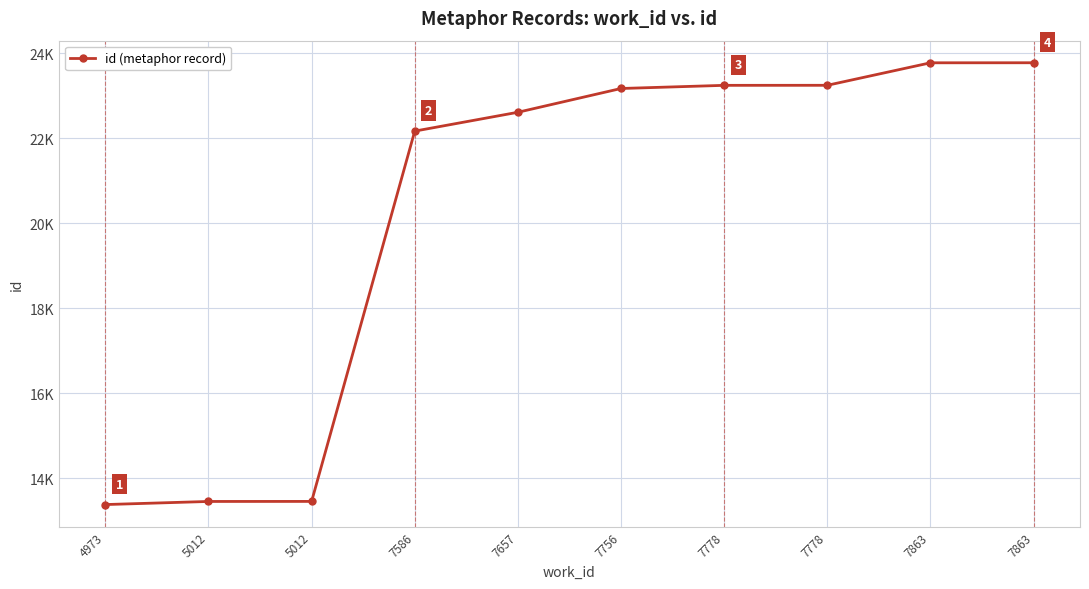

What is the value of the 9th point from the left?

23771